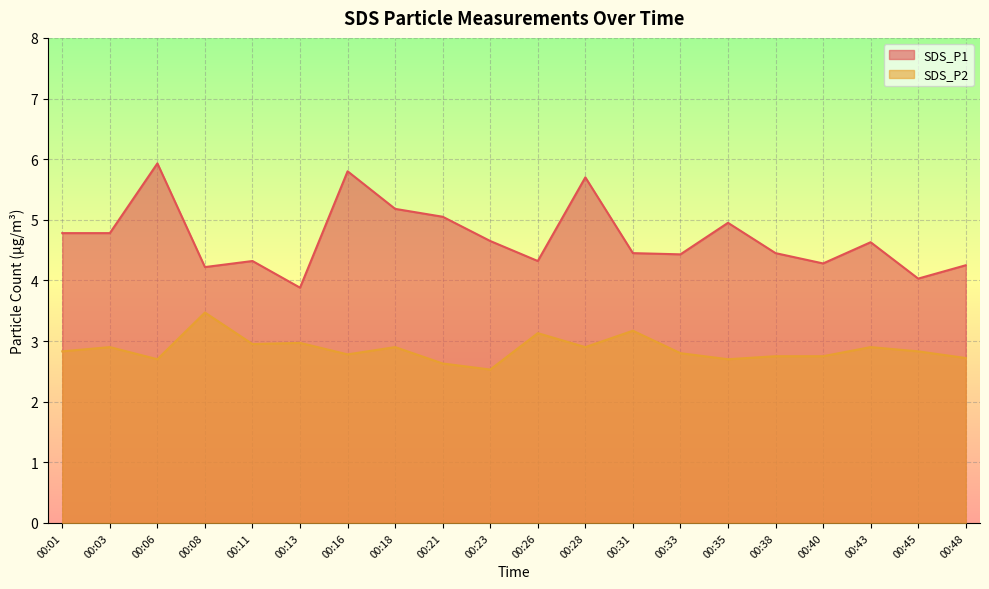

What is the difference between the SDS_P1 values at 00:18 and 00:33?

0.8